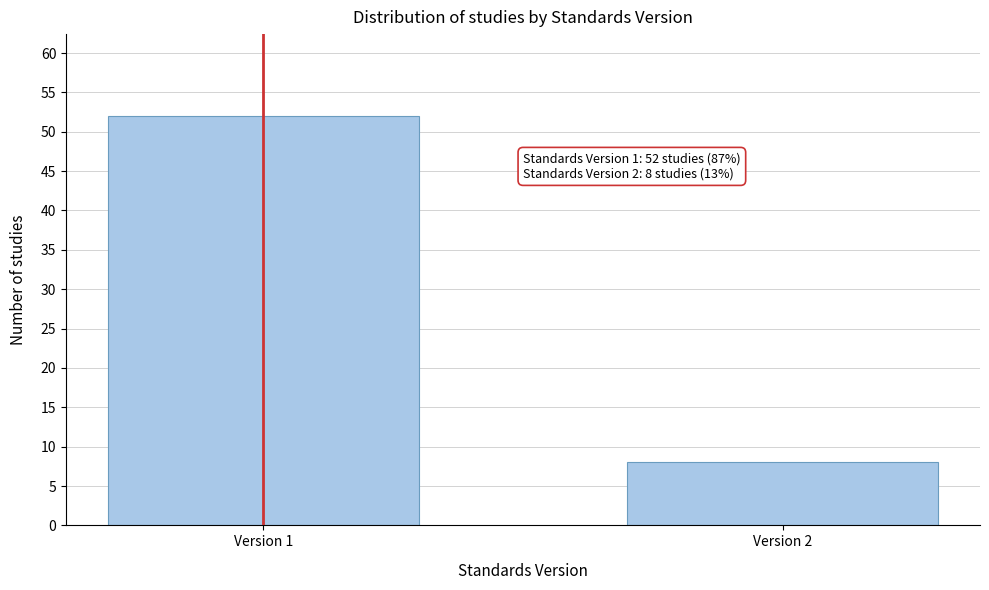

Reading left to right, list all the values displayed in this chart.

52	8